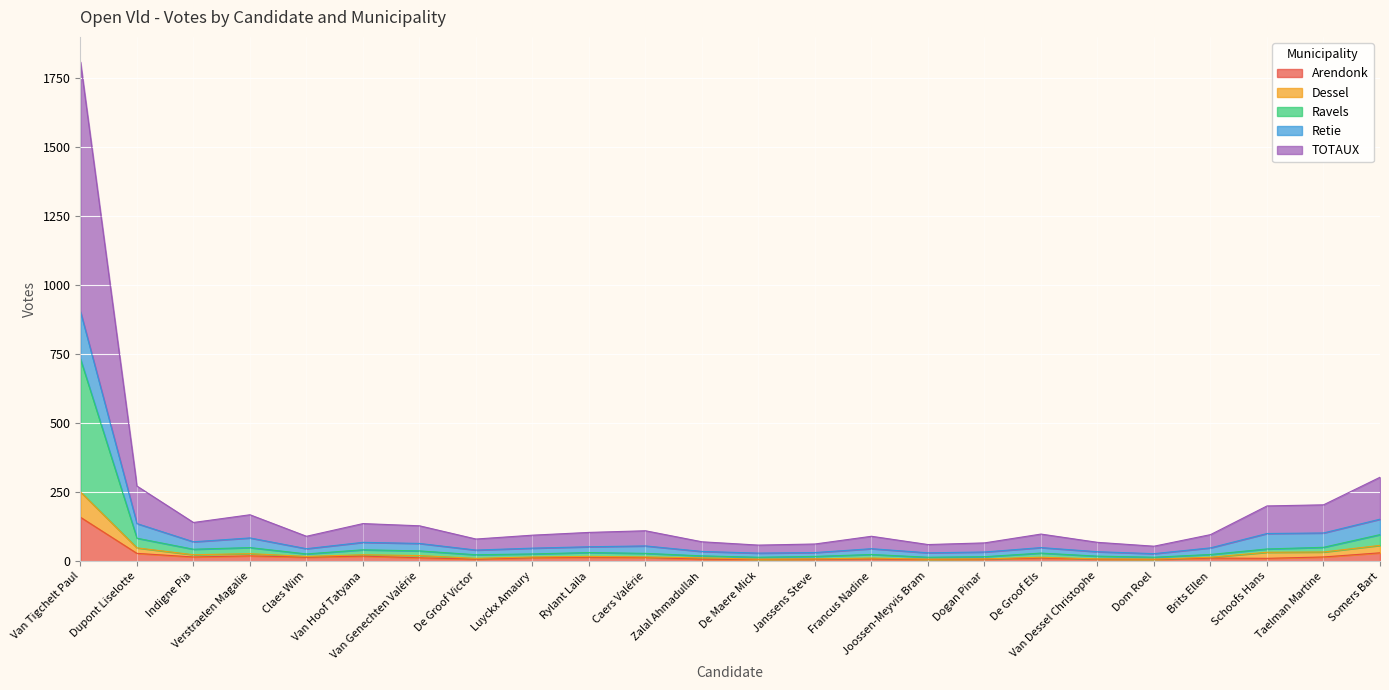

True or false: Dessel has more than 0 points higher than both neighbors.

True